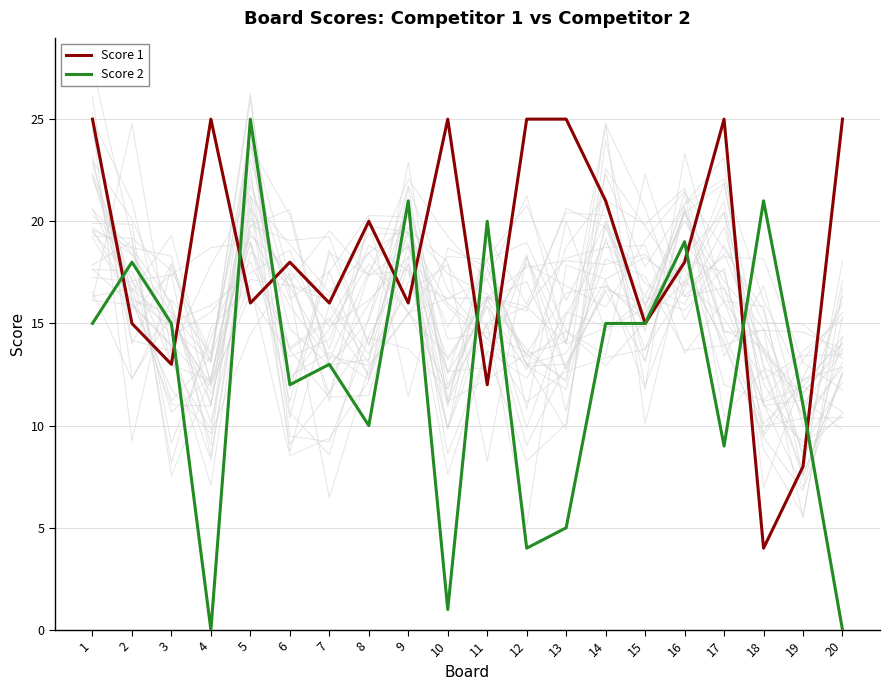

Where is the first local minimum for Score 2?

4